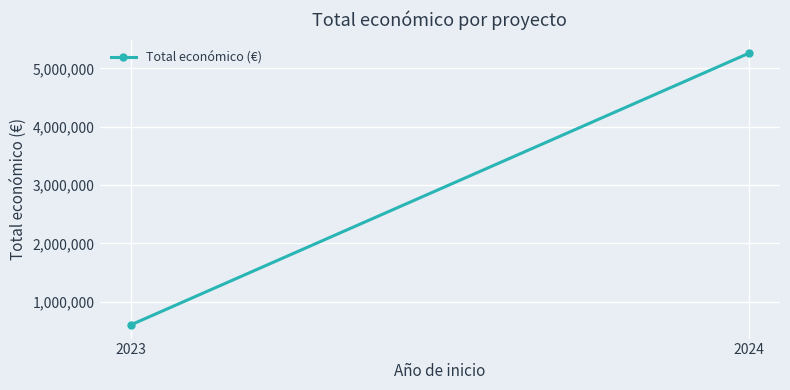

What is the value of the 1st point from the left?

598909